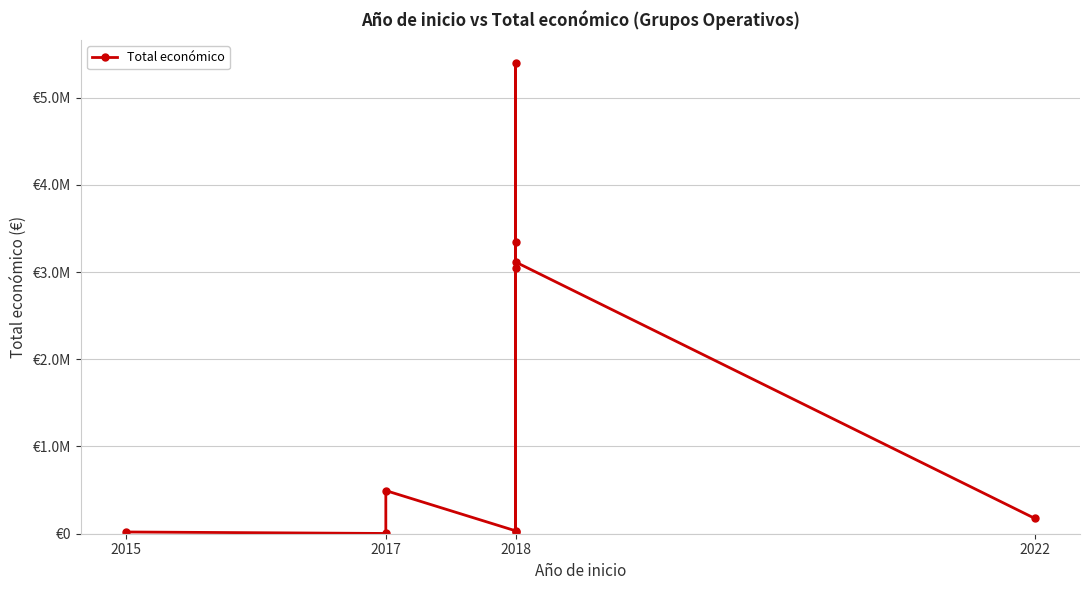

What is the smallest value displayed?

3000.0